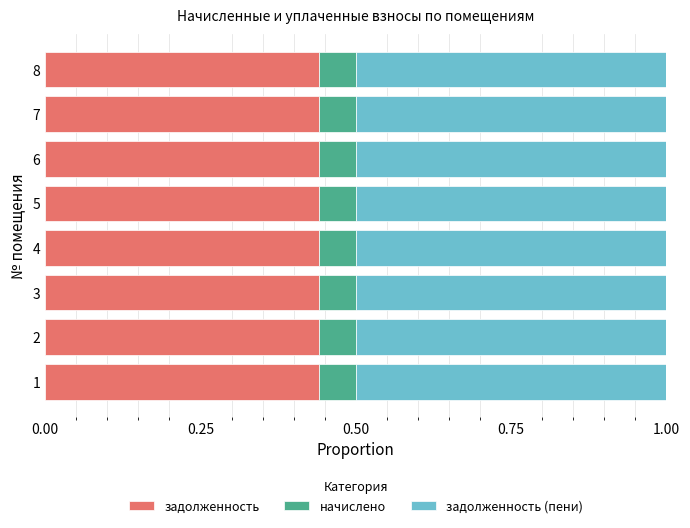

What is the total value across all series at 3?

1.0